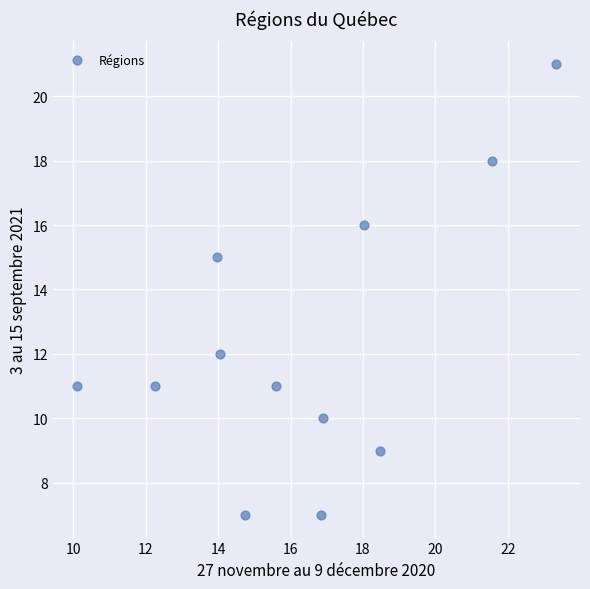

What is the range of Y values (max minus min)?

14